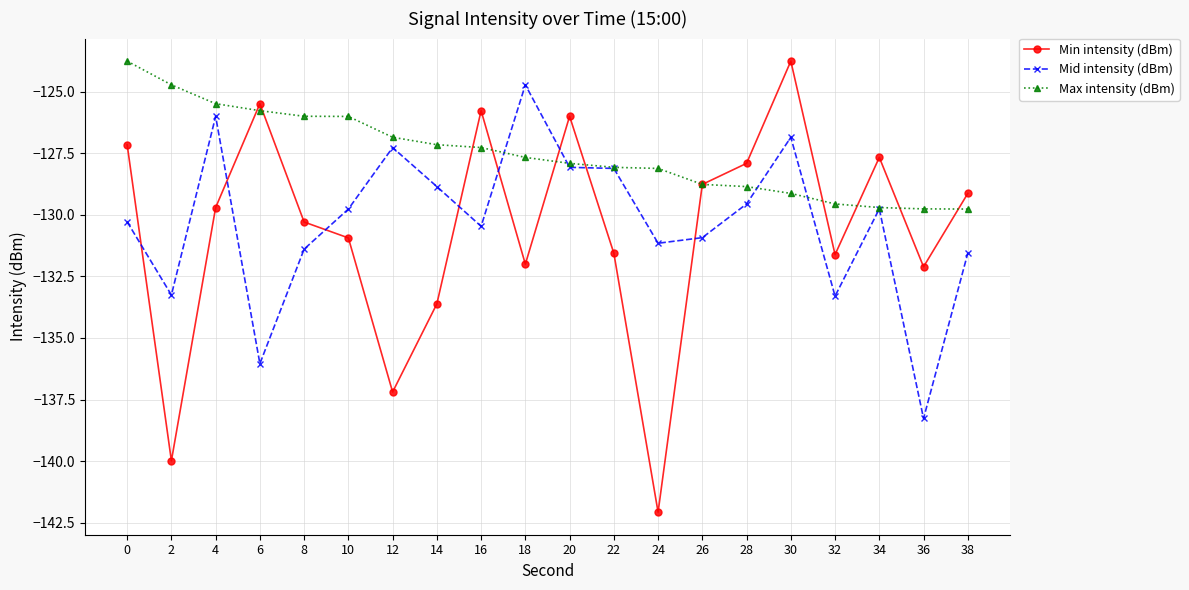

What is the highest value of the Max intensity (dBm) series?

-123.8